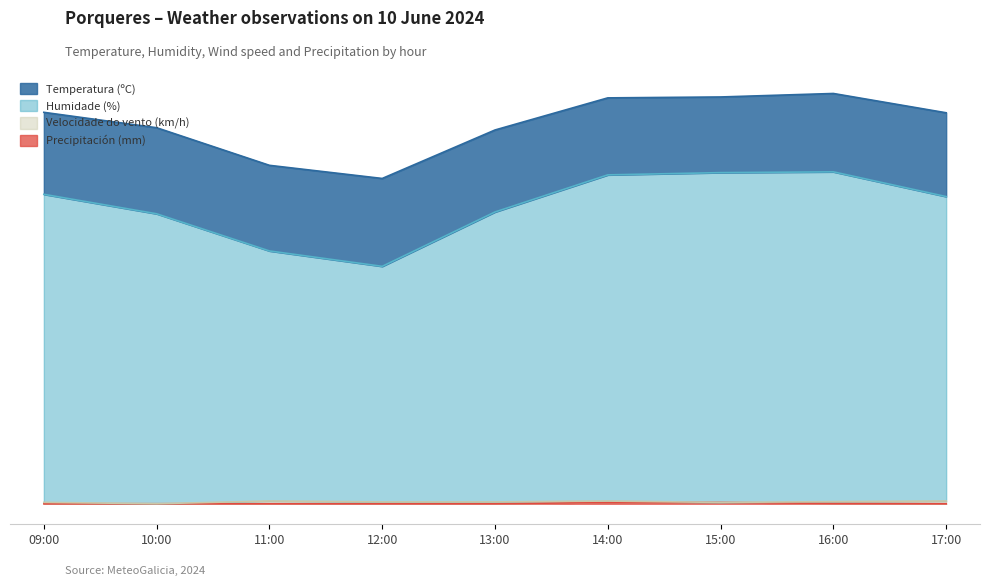

How many Precipitación (mm) values are between 0 and 1?

9